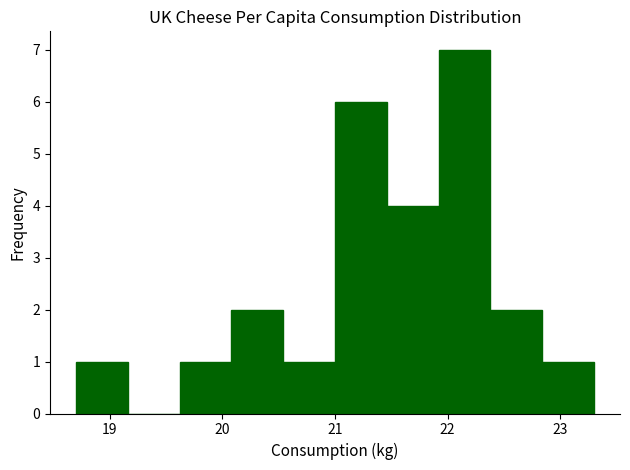

Reading left to right, transcribe this chart: for each bar, give the range it covers on the x-axis and its height. Neither the bar edges nor the heights are printed on the chart, so give them approximately, as read against the axes.

18.70 to 19.16: 1
19.16 to 19.62: 0
19.62 to 20.08: 1
20.08 to 20.54: 2
20.54 to 21.00: 1
21.00 to 21.46: 6
21.46 to 21.92: 4
21.92 to 22.38: 7
22.38 to 22.84: 2
22.84 to 23.30: 1